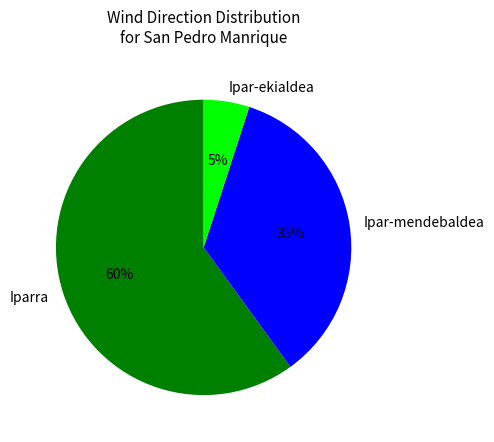

Rank the categories by value from lowest to highest.

Ipar-ekialdea, Ipar-mendebaldea, Iparra